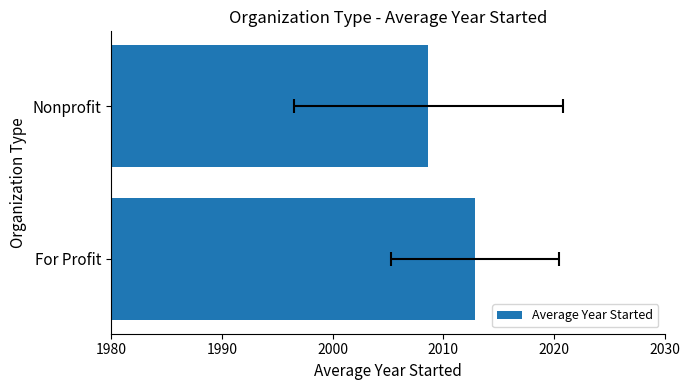

What is the sum of the values at For Profit and Nonprofit?

4021.5